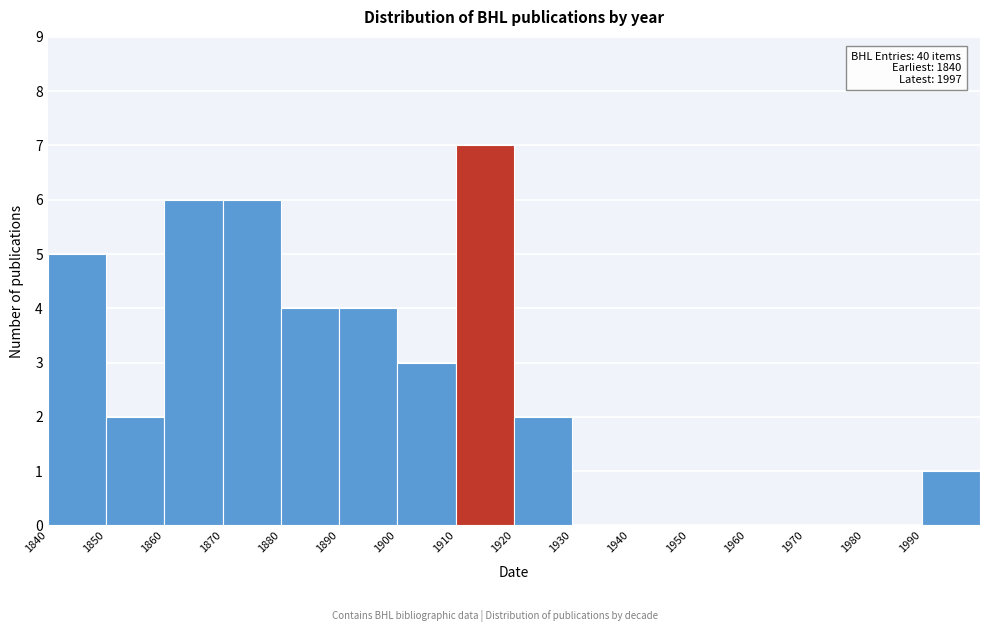

Which range on the x-axis has the tallest bar?

1910 to 1920